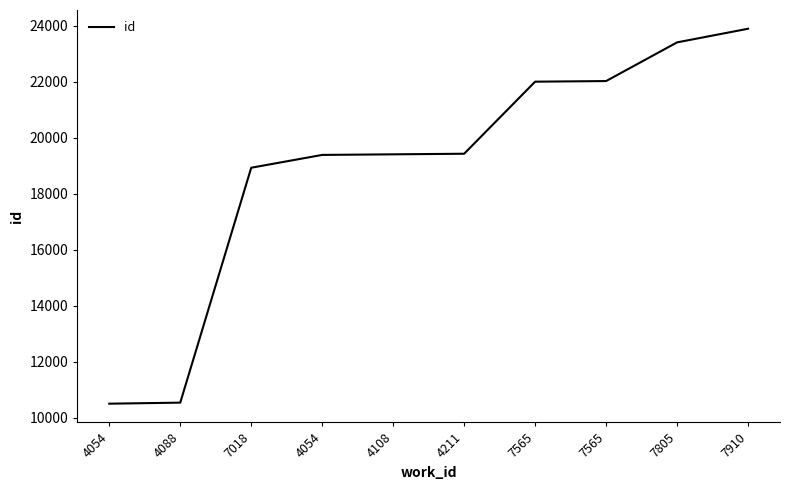

True or false: there are more than 1 points higher than both neighbors.

False